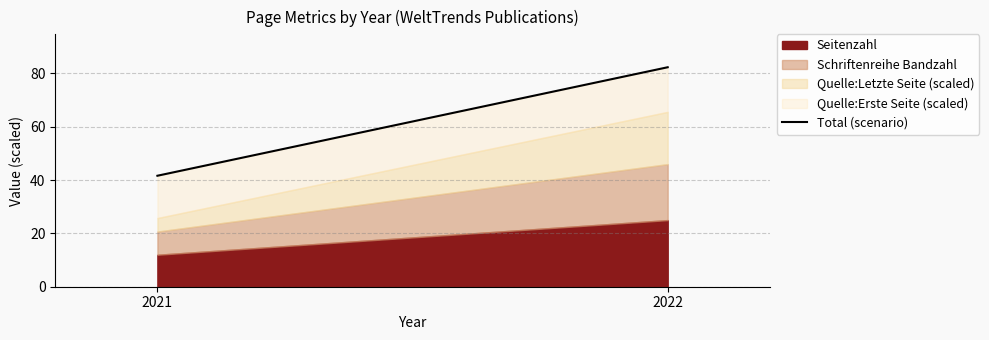

List the labels in order of value, largest first.

2022, 2021